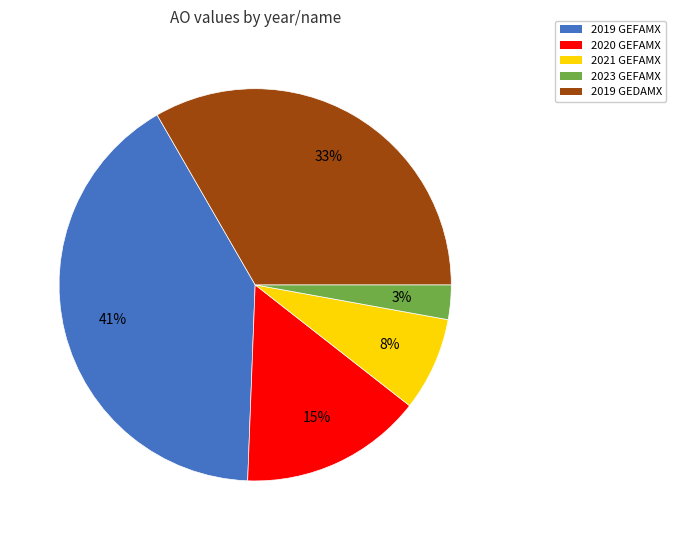

To the nearest percent, what is the difference between the largest and smallest slice percentages?

38%